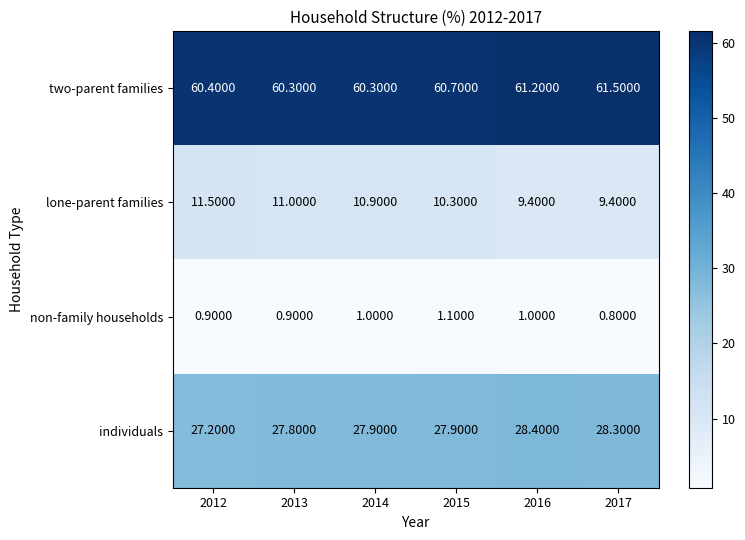

How many data points in non-family households are less than 1?

3